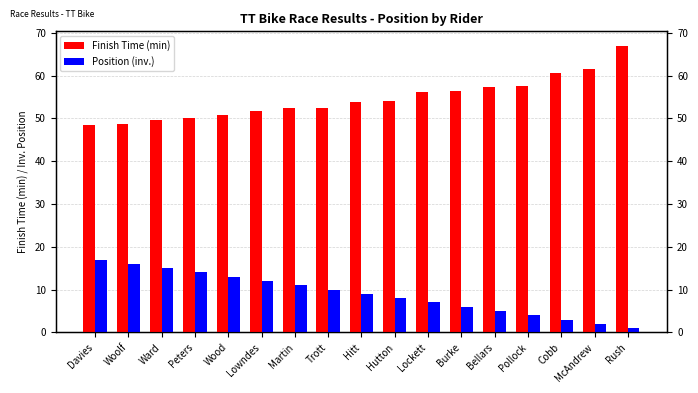

True or false: Position (inv.) has a value of 24.3 at Peters.

False